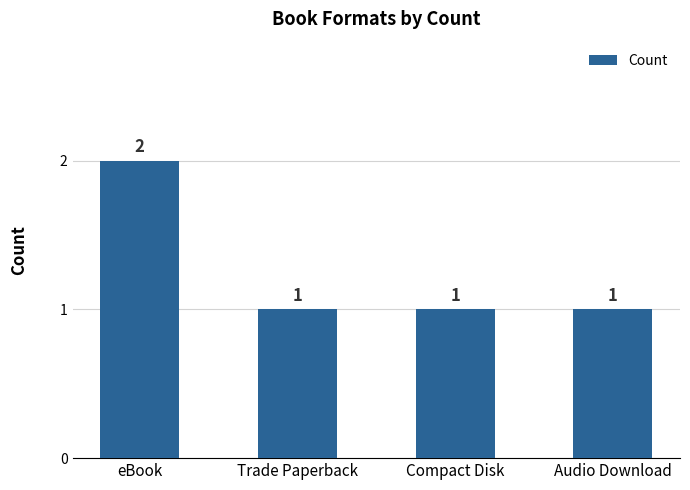

What is the maximum value shown in the chart?

2